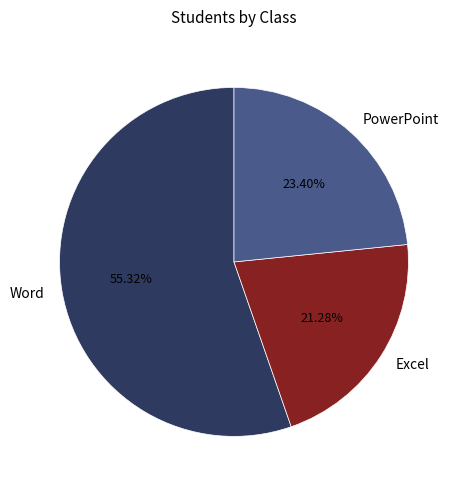

How many slices are in this pie chart?

3